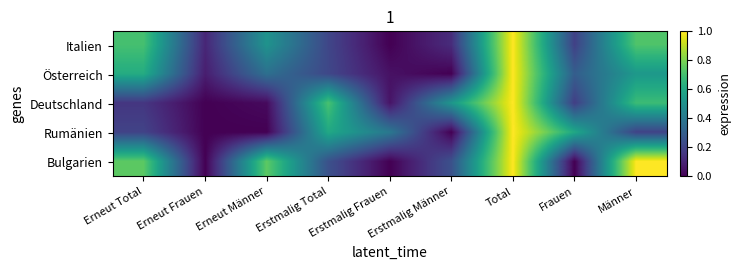

Which label corresponds to the largest value in the chart?

Total